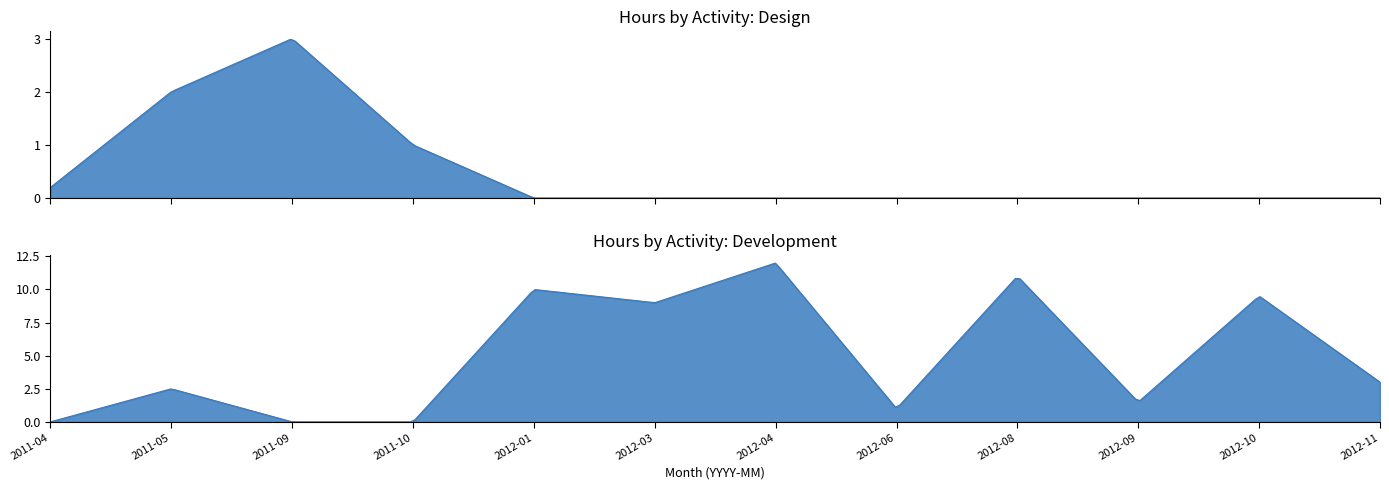

Which series ends up on top after the final intersection of Design and Development?

Development